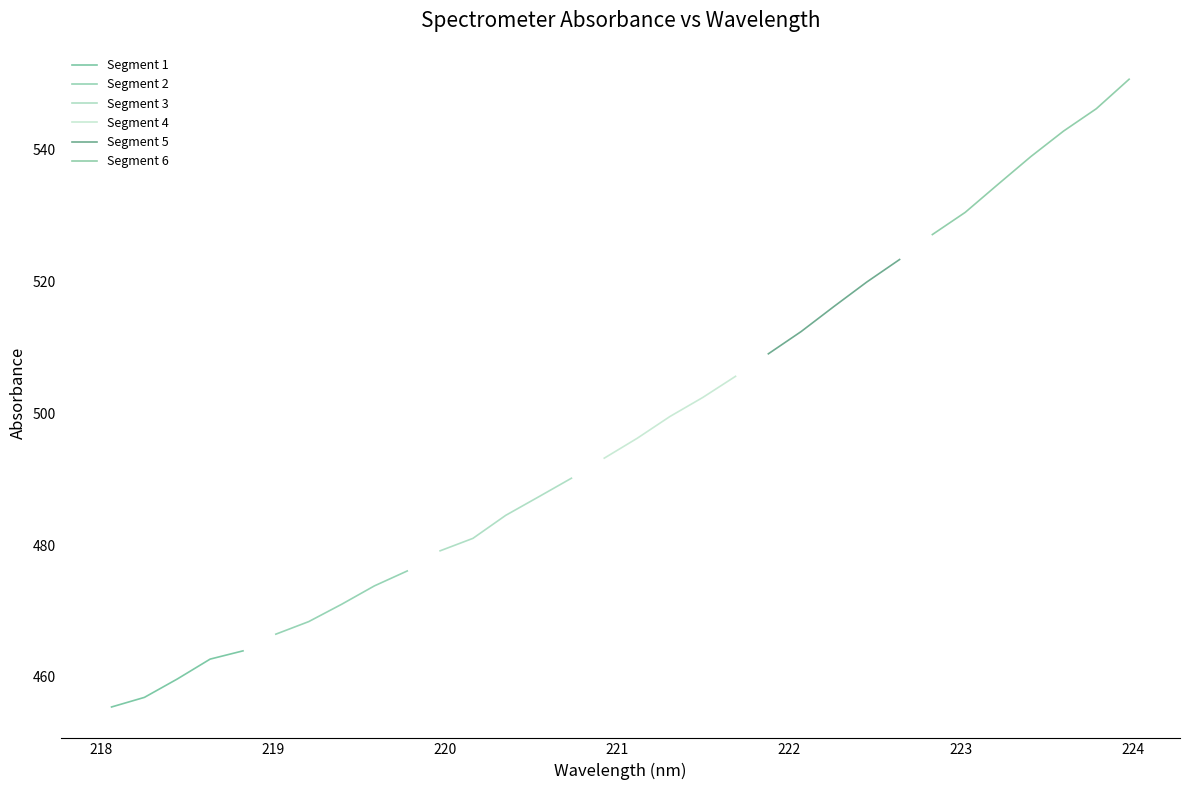

True or false: the data shows 455.5 at 218.0596.

True